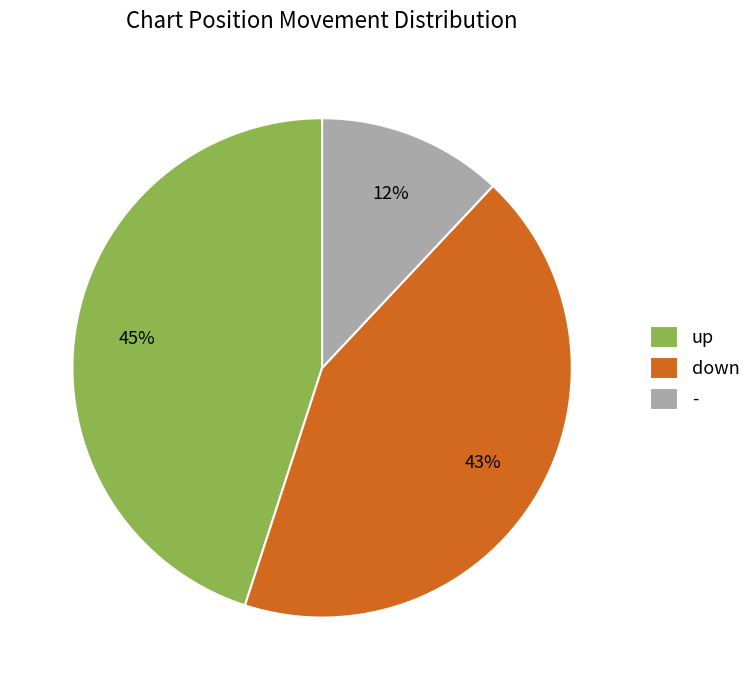

Is the sum of down and - greater than half?

Yes